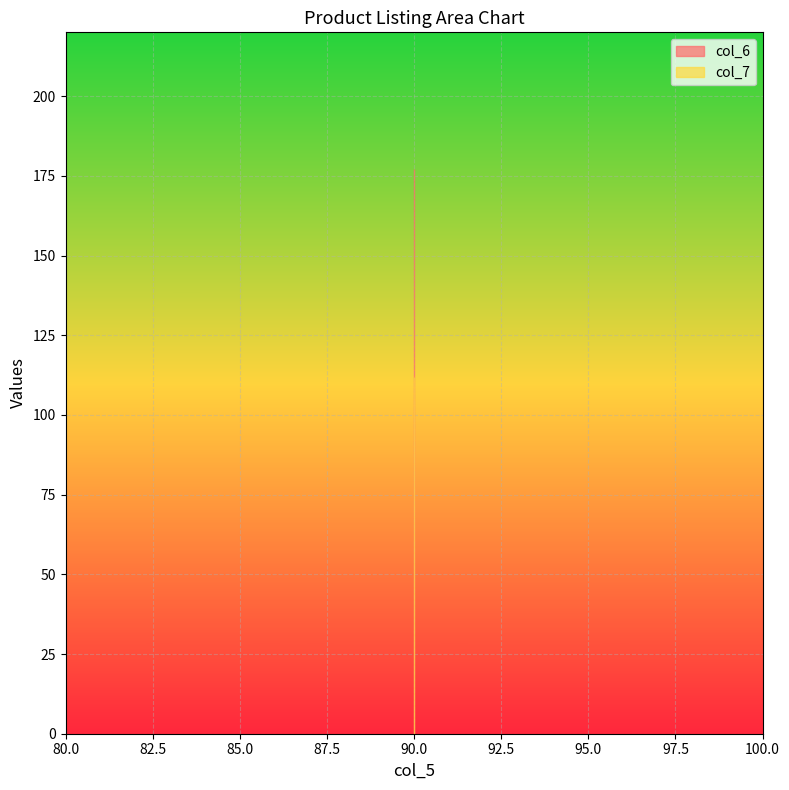

Count the number of data series in this chart.

2